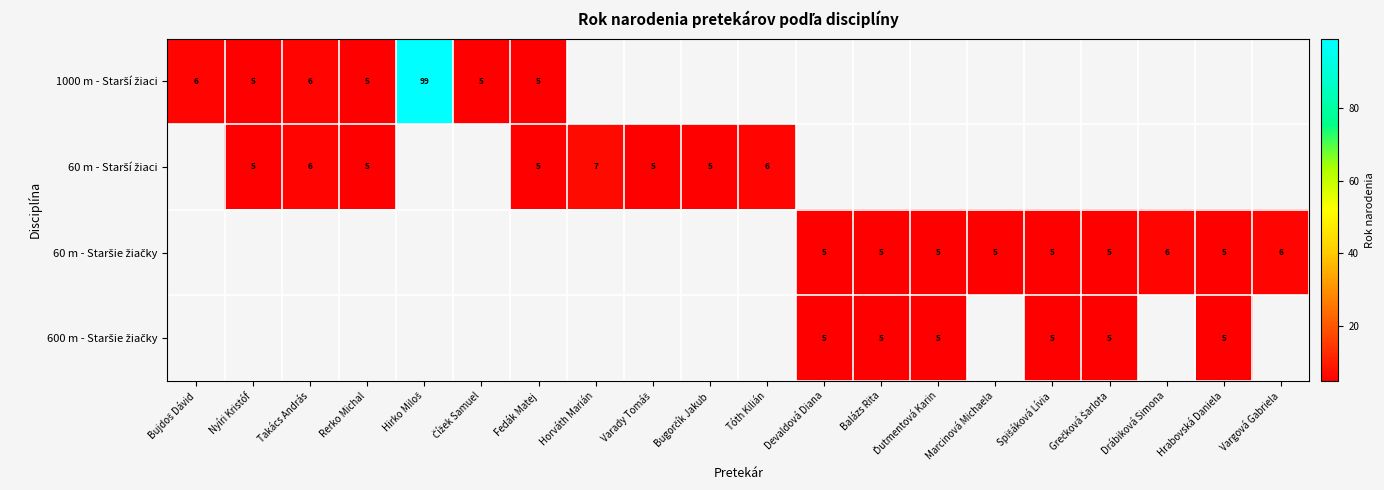

Count the number of categories in the chart.

20